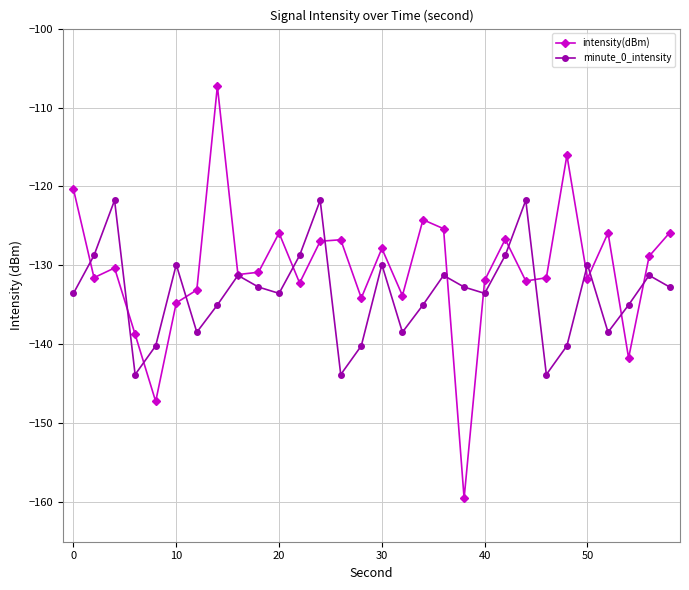

In minute_0_intensity, how many points are lower than both neighbors (excluding endpoints)?

8